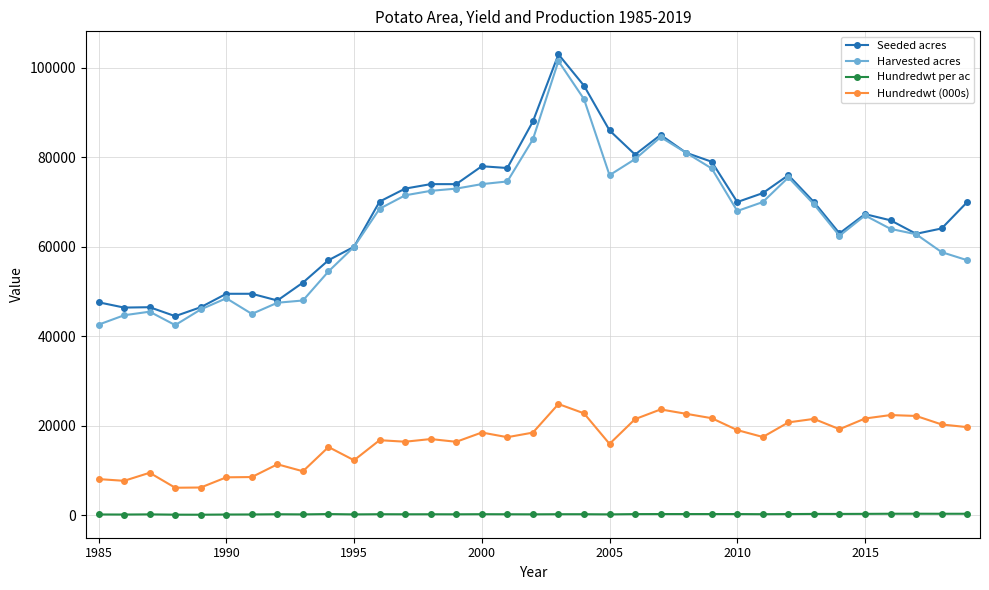

True or false: Hundredwt per ac has more than 2 points higher than both neighbors.

True